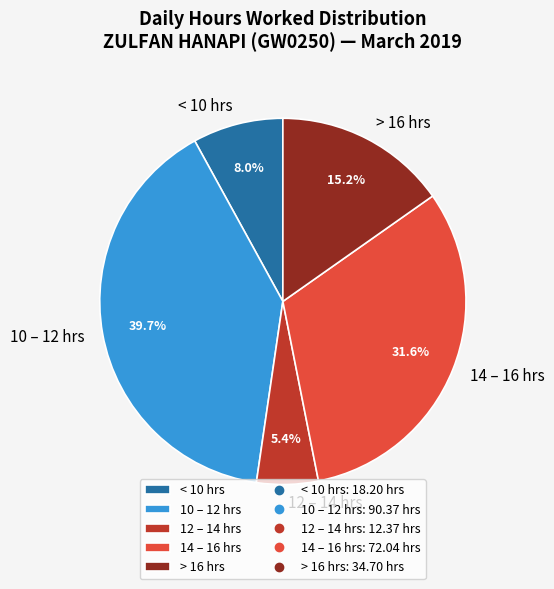

Which category has the smallest portion of the pie?

12 – 14 hrs